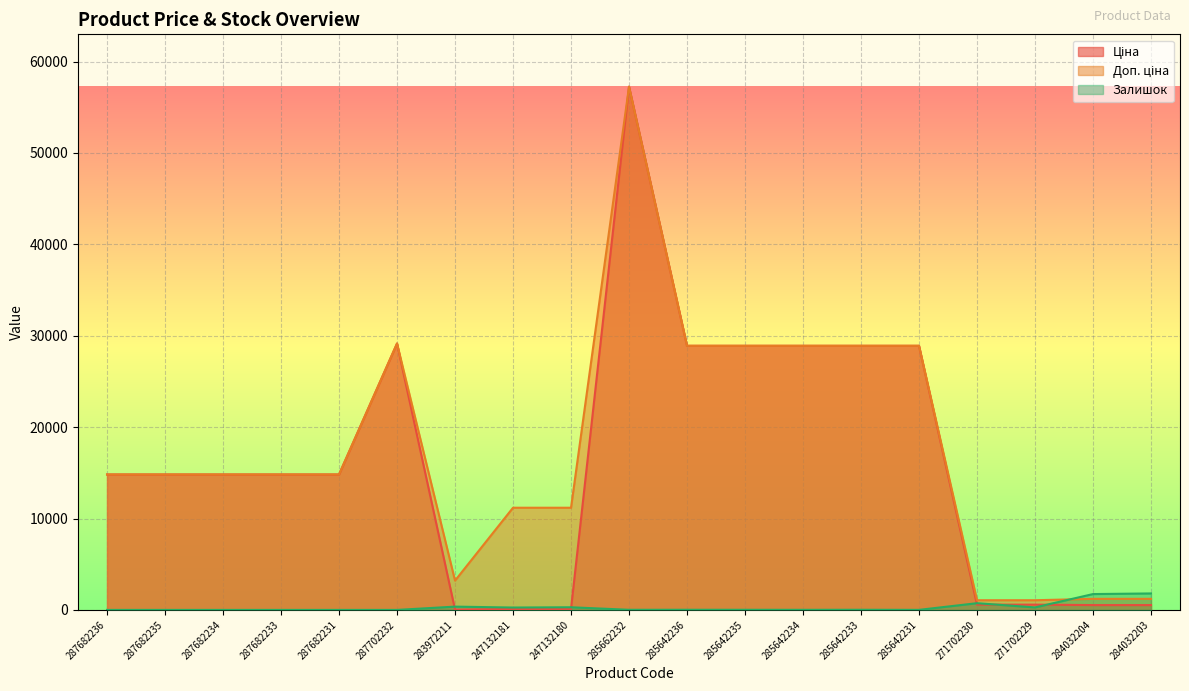

What is the difference between the maximum and second lowest values in the Доп. ціна series?

56198.0